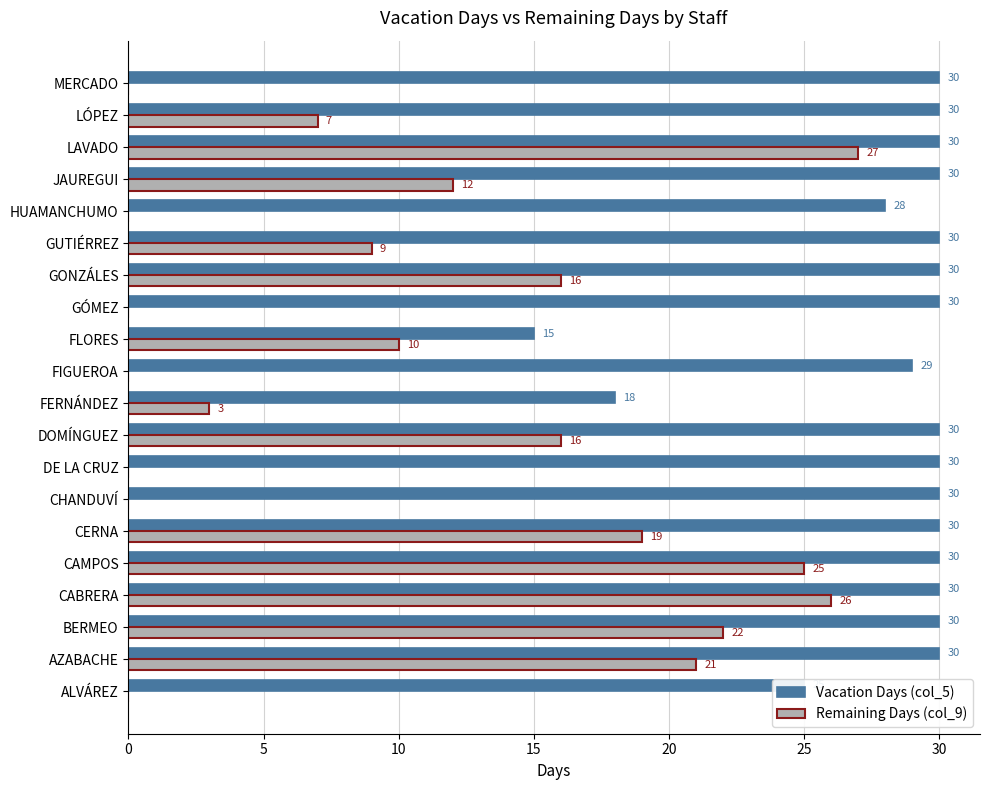

What are all the series names shown in the legend?

Vacation Days (col_5), Remaining Days (col_9)